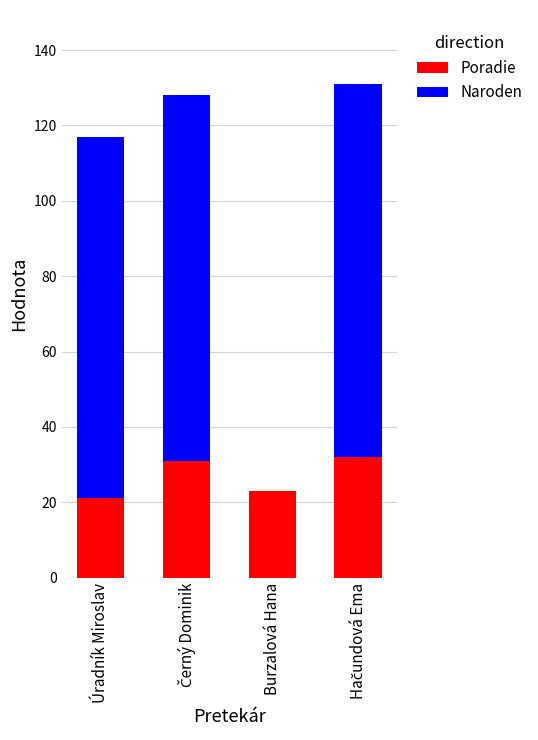

At which label is Poradie closest to 26?

Burzalová Hana